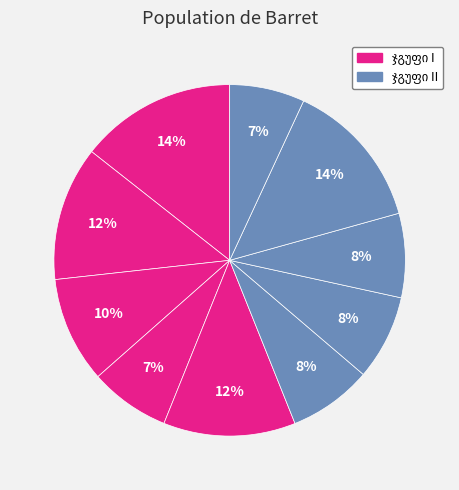

How many segments does this pie chart have?

10